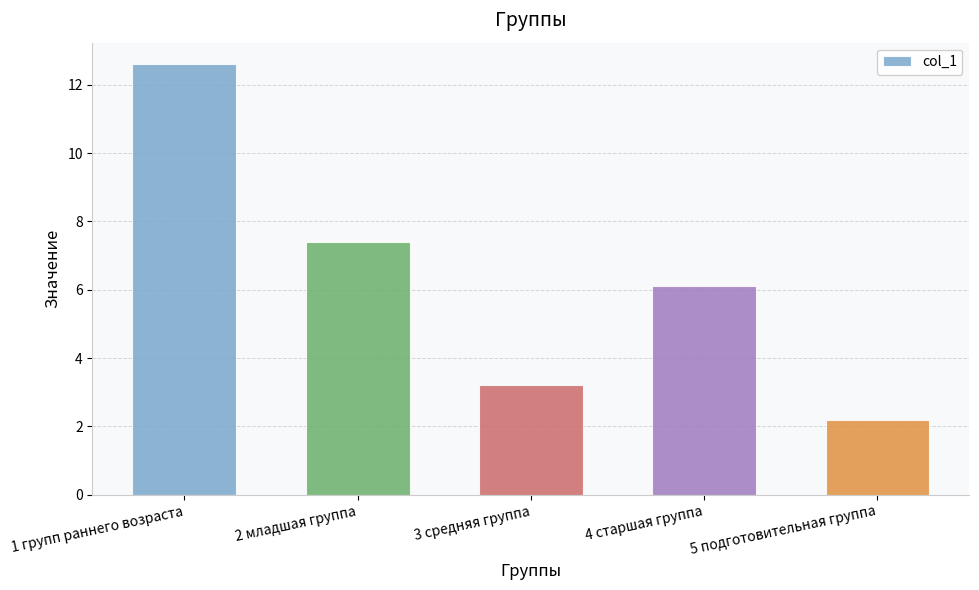

What is the change in value from 2 младшая группа to 5 подготовительная группа?

-5.2